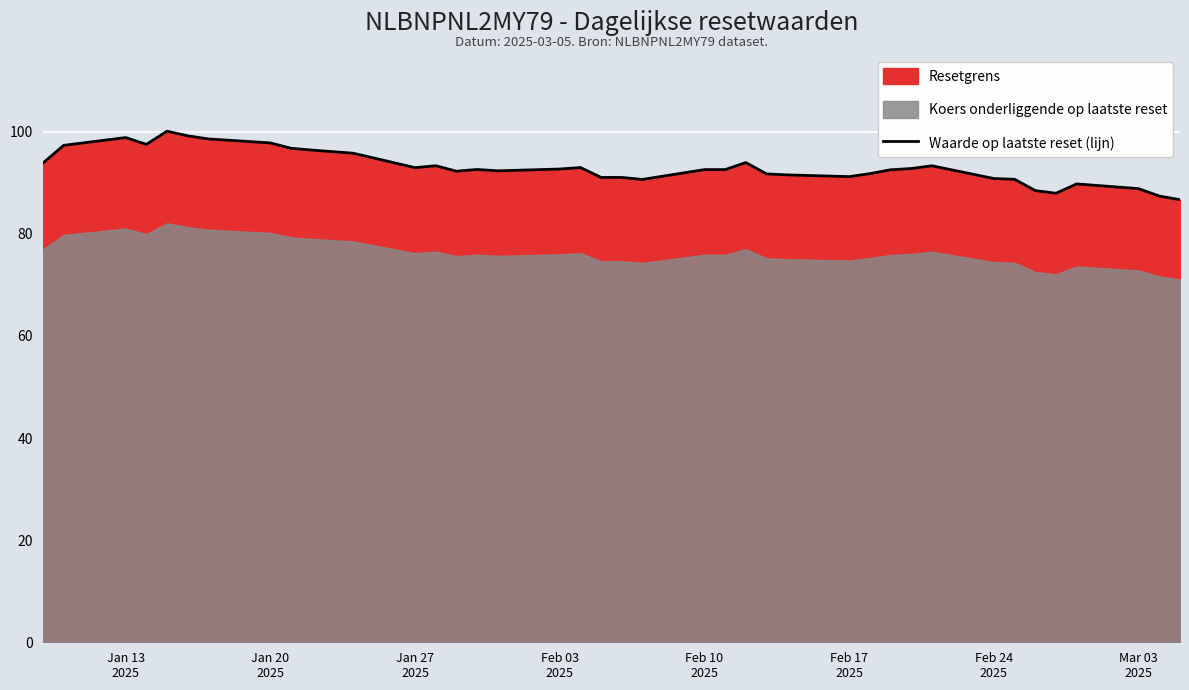

What is the difference between the maximum and minimum values?

13.4